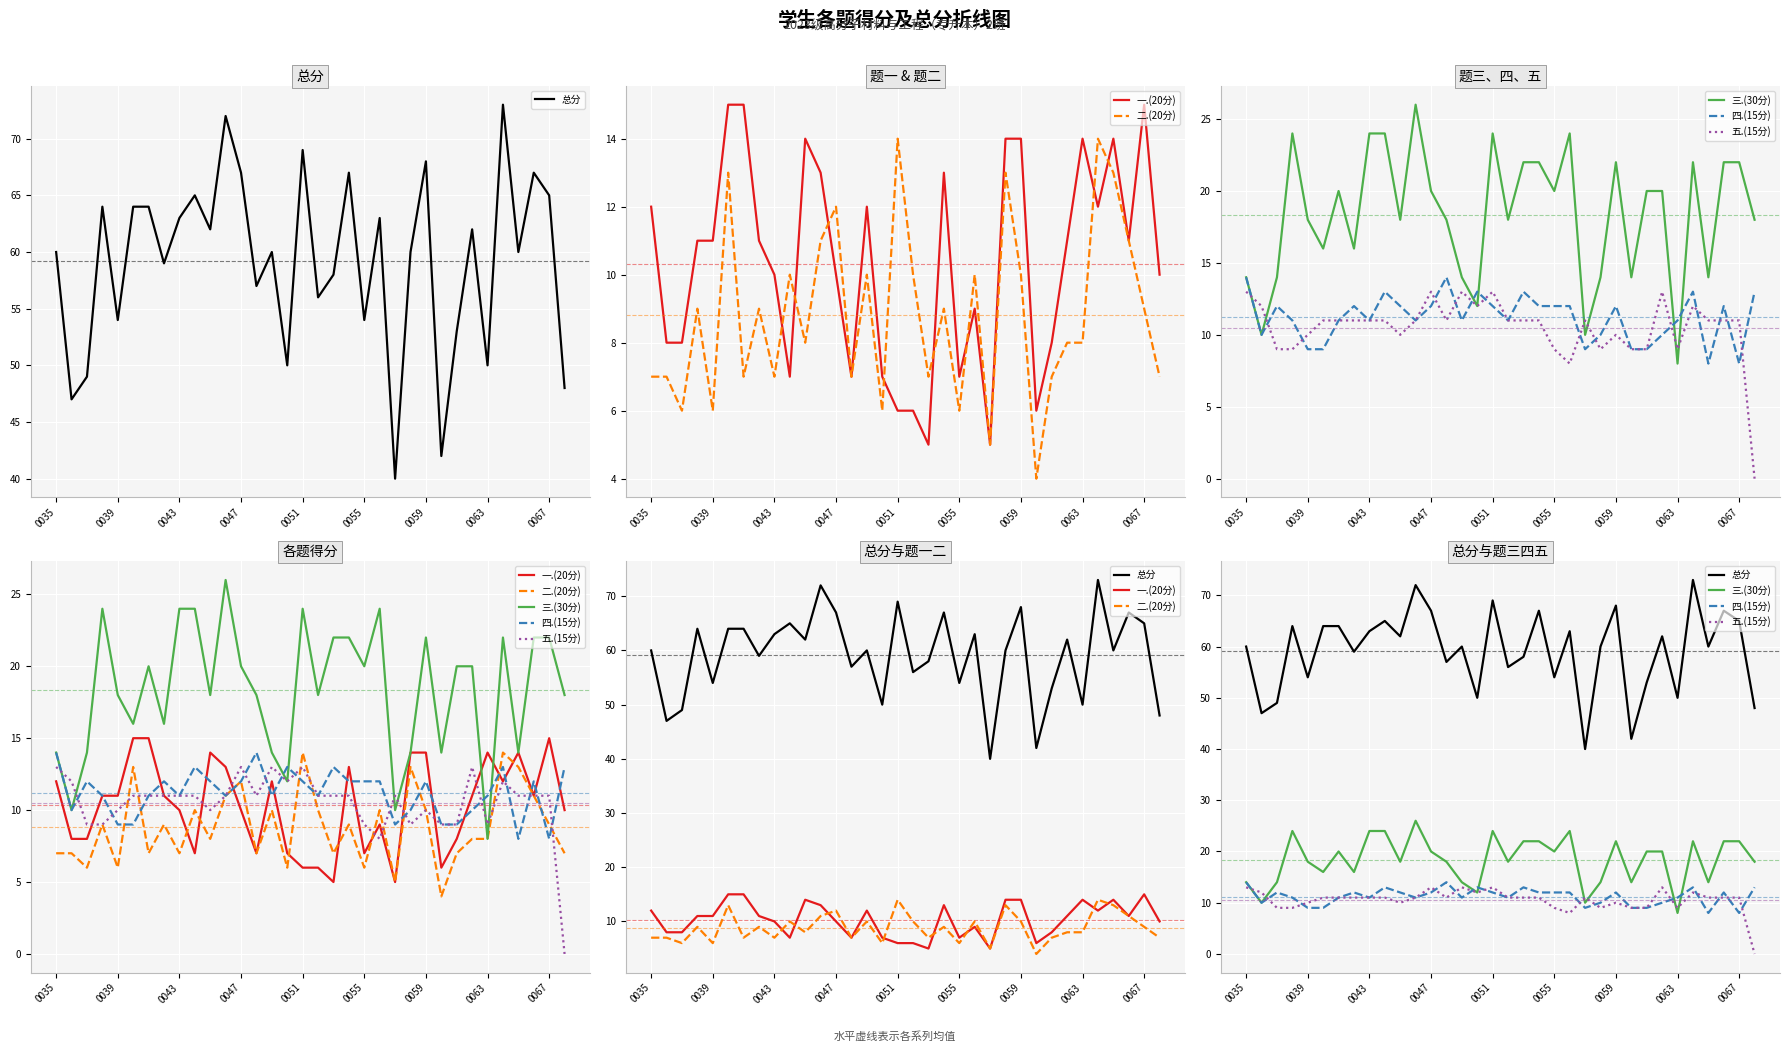

What are all the series names shown in the legend?

总分, 一.(20分), 二.(20分), 三.(30分), 四.(15分), 五.(15分)